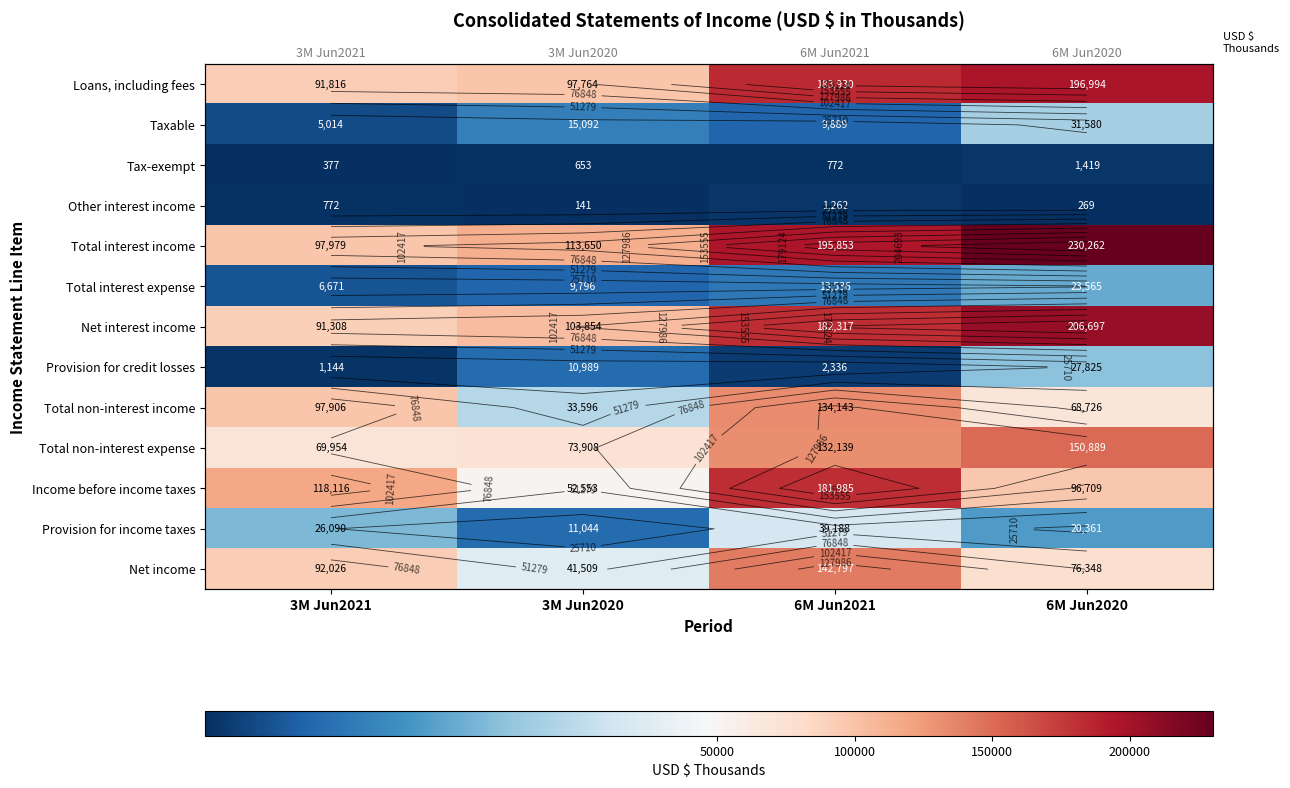

How many categories are shown in the chart?

4